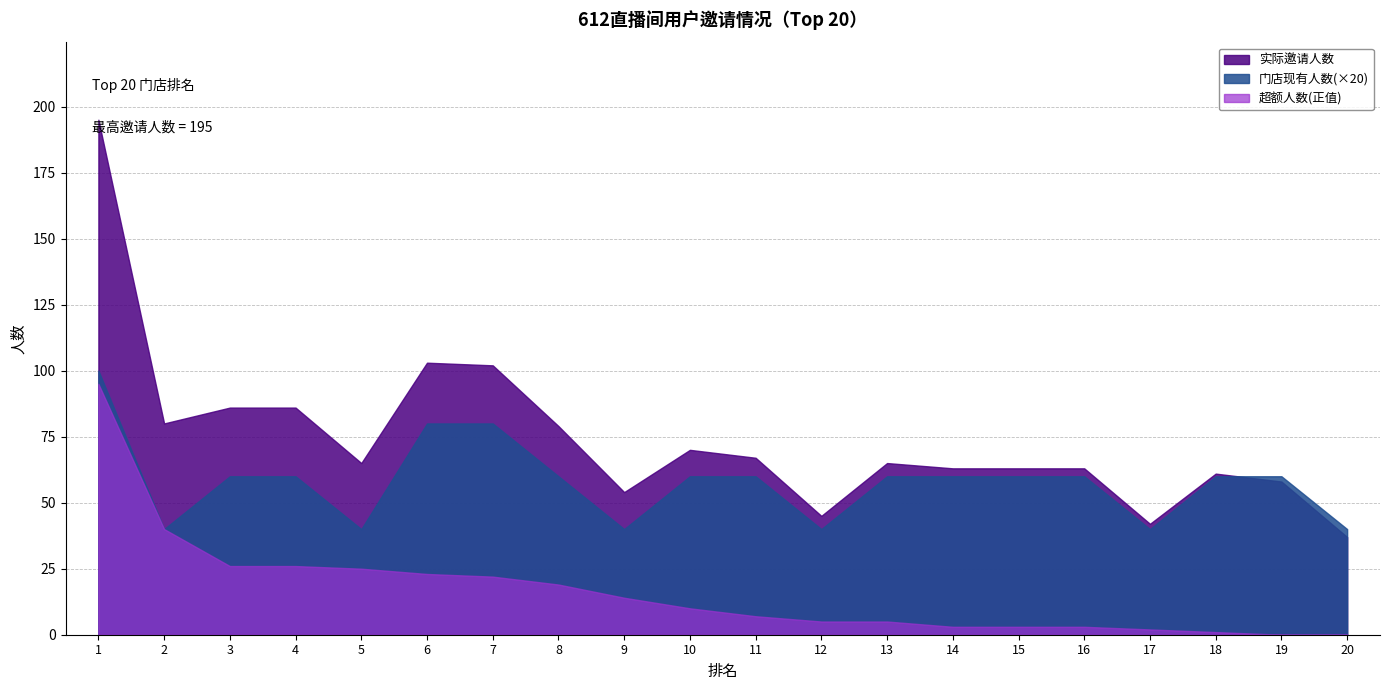

Between 2 and 6, which series saw the biggest shift?

门店现有人数(×20)